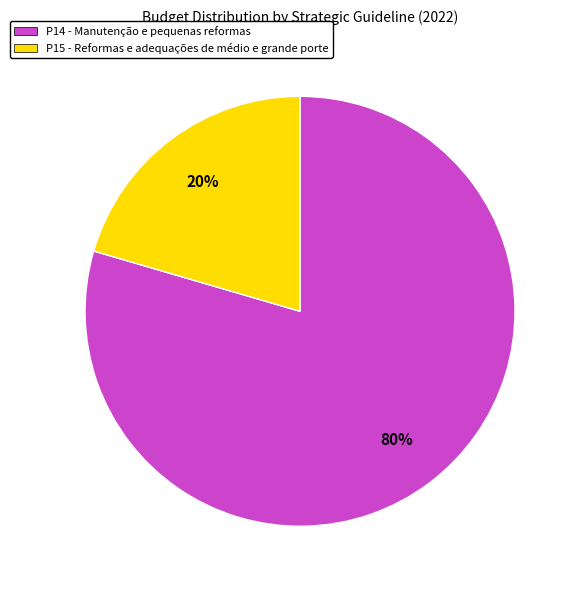

Which category has the biggest portion of the pie?

P14